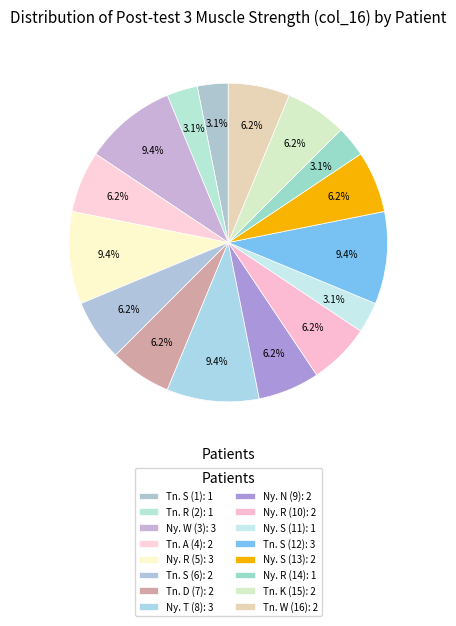

Count the number of slices in the pie.

16